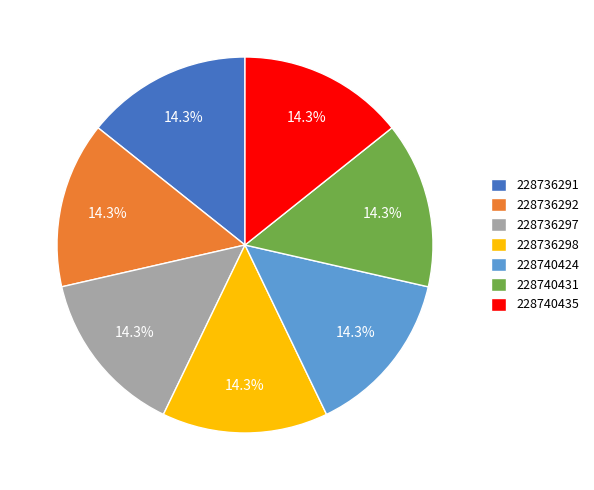

Is 228736298 the majority of the pie?

No